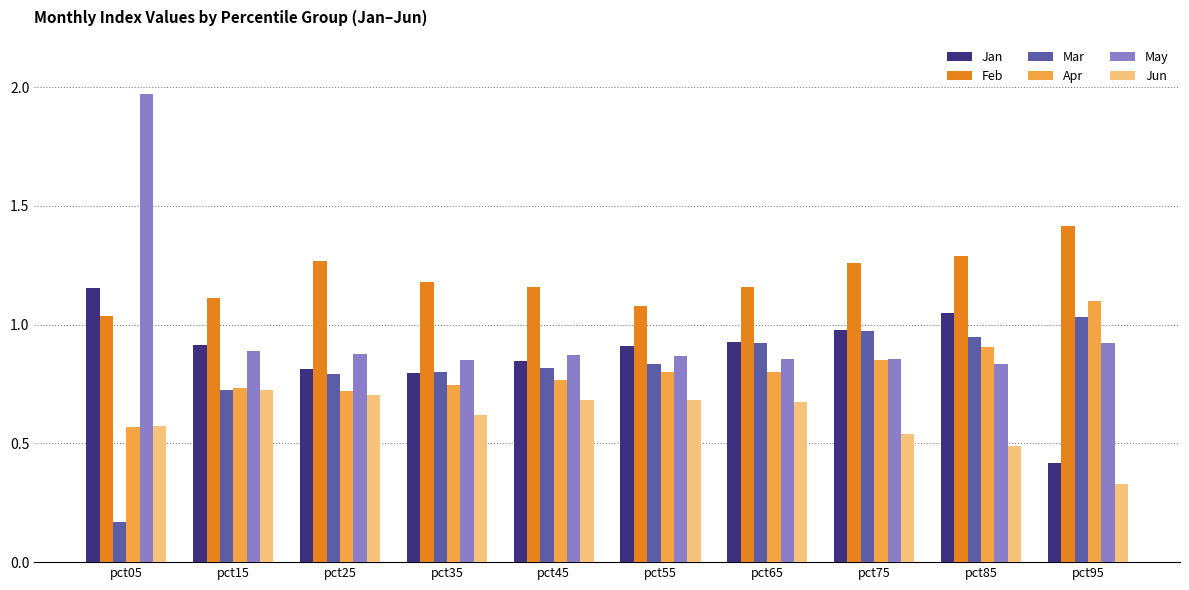

True or false: Apr has a value of 1.3 at pct55.

False